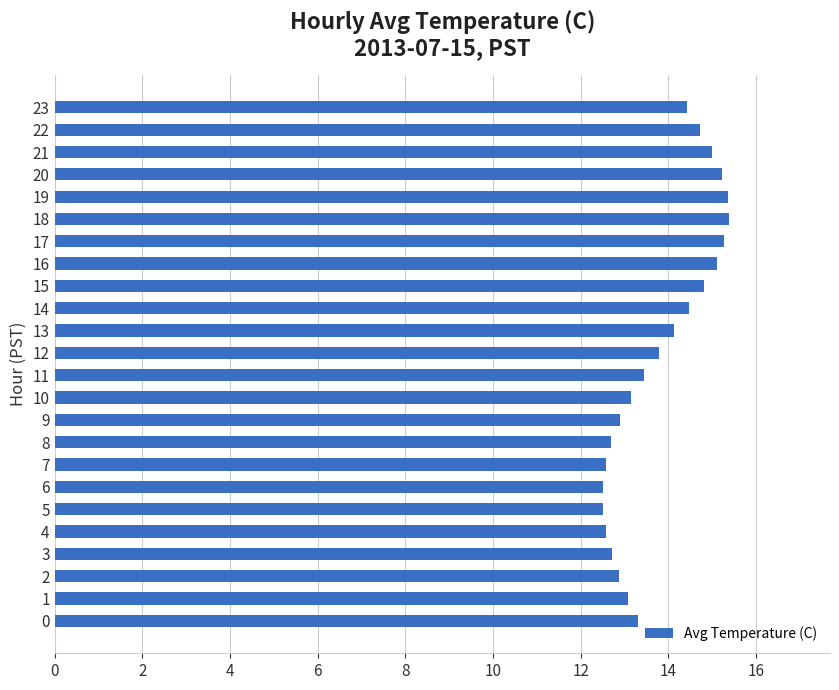

Between 16 and 11, which is larger?

16